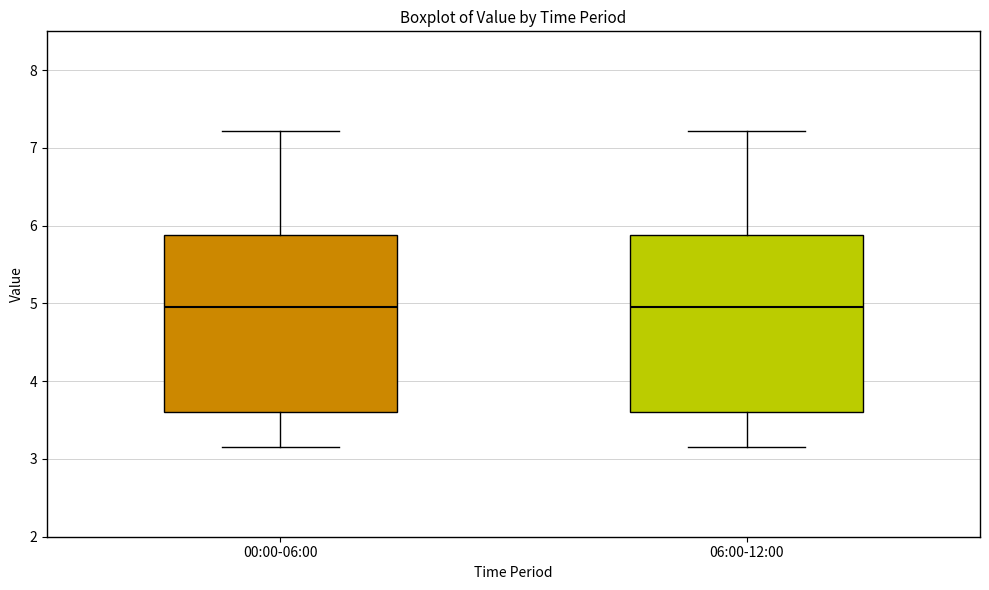

Where does the lower whisker of the box for 00:00-06:00 end on the y-axis? The values are not printed on the chart, so give them approximately, as read against the axis.

3.2